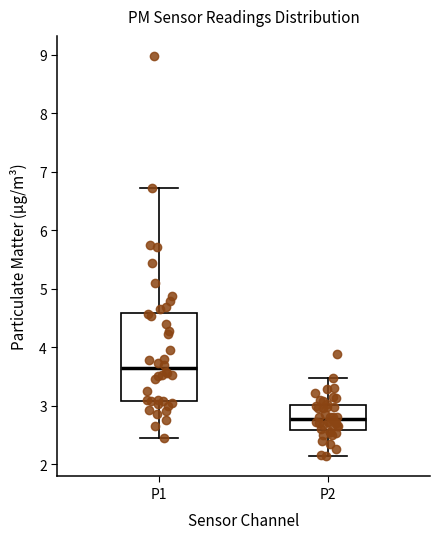

Where does the median line of the box for P1 sit on the y-axis? The values are not printed on the chart, so give them approximately, as read against the axis.

3.6